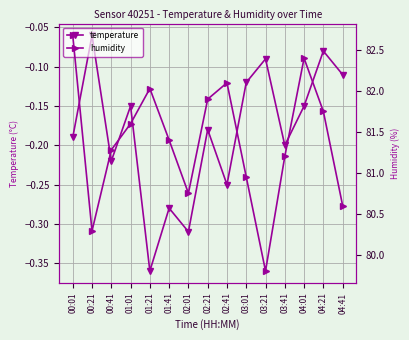

What is the difference between the maximum and minimum values in the humidity series?

2.9